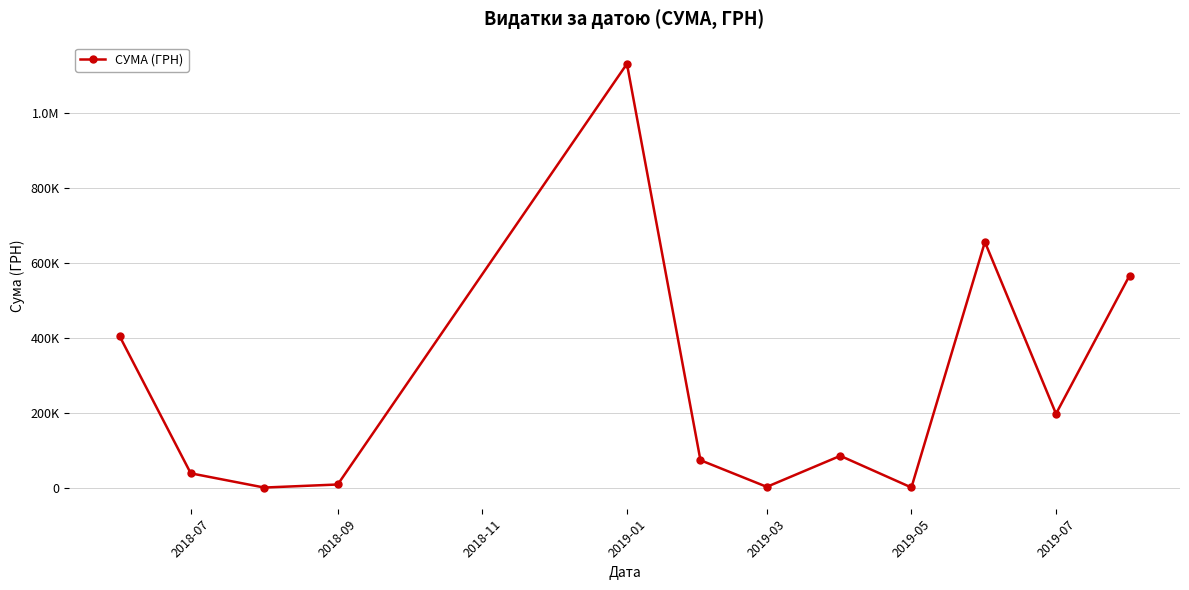

Is this an area chart (filled region under the line)?

No